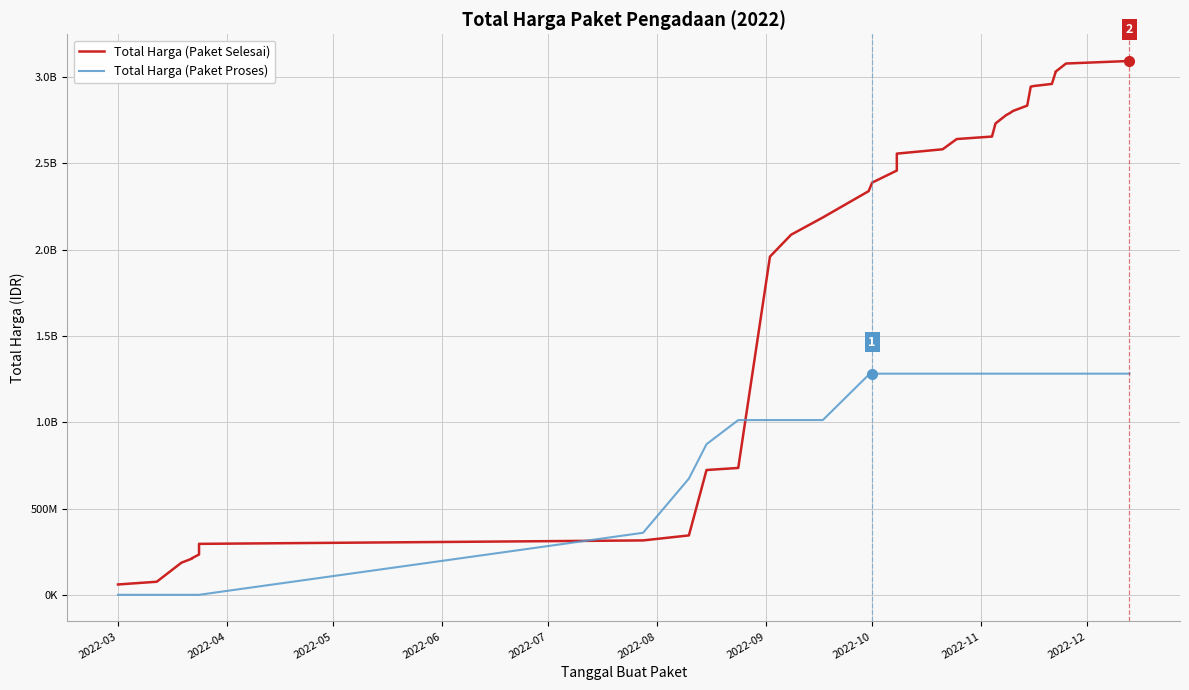

How many lines are shown in the chart?

2